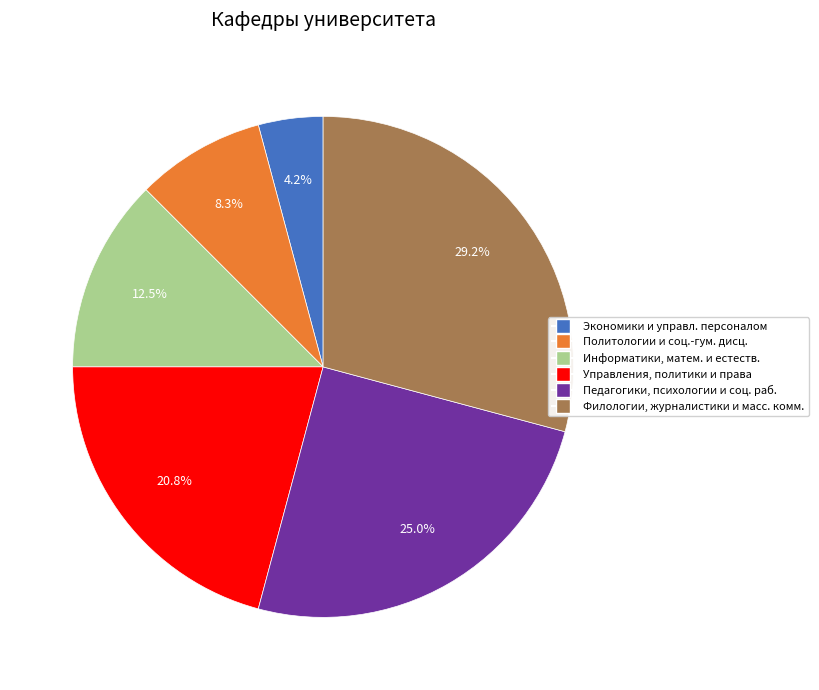

Does any single category account for the majority?

No